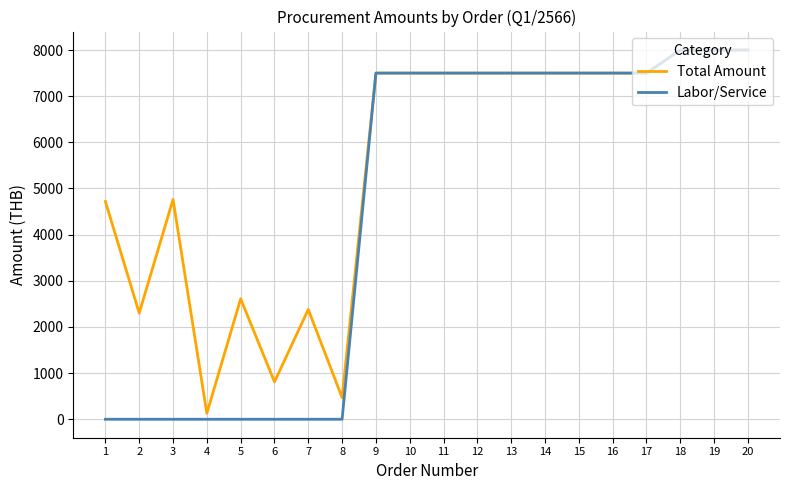

What is the sum of all Total Amount values?

109674.7